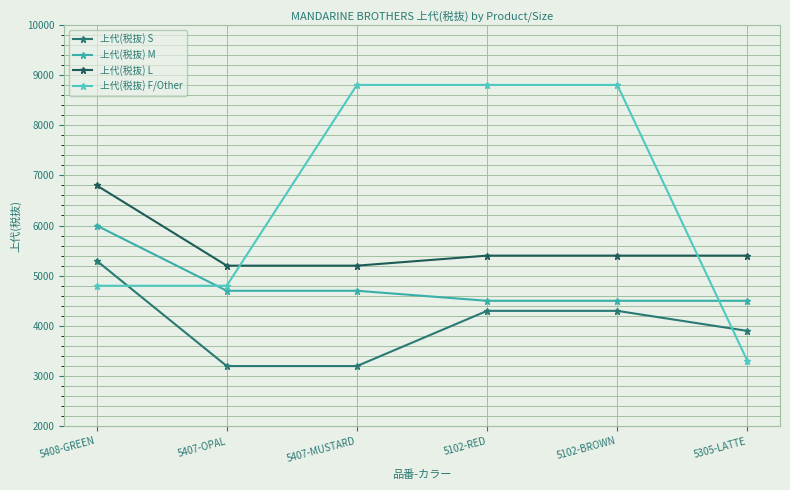

Which series has the largest total across all categories?

上代(税抜) F/Other